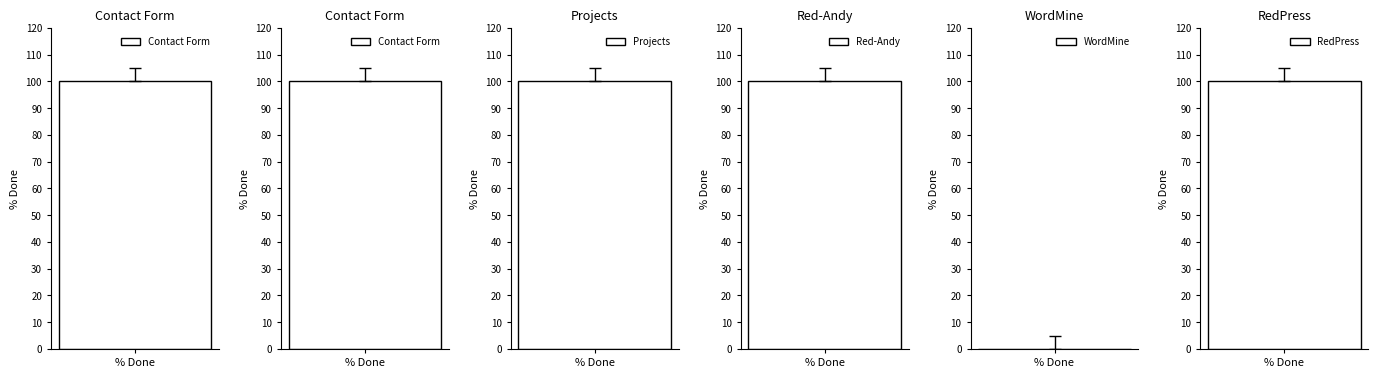

What is the sum of the values at Contact Form (2208) and WordMine (2285)?

100